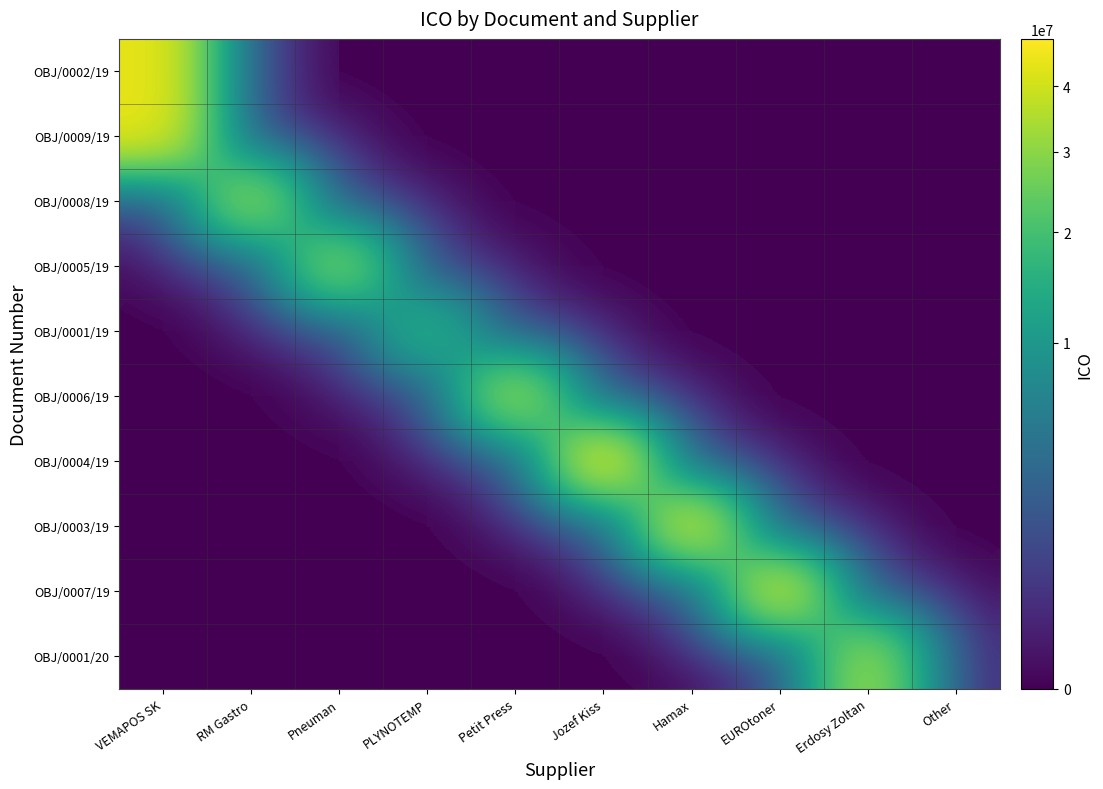

Reading left to right, what are all the values shown in this chart?

OBJ/0002/19: VEMAPOS SK=44504896	RM Gastro=0	Pneuman=0	PLYNOTEMP=0	Petit Press=0	Jozef Kiss=0	Hamax=0	EUROtoner=0	Erdosy Zoltan=0	Other=0
OBJ/0009/19: VEMAPOS SK=44504896	RM Gastro=0	Pneuman=0	PLYNOTEMP=0	Petit Press=0	Jozef Kiss=0	Hamax=0	EUROtoner=0	Erdosy Zoltan=0	Other=0
OBJ/0008/19: VEMAPOS SK=0	RM Gastro=34153004	Pneuman=0	PLYNOTEMP=0	Petit Press=0	Jozef Kiss=0	Hamax=0	EUROtoner=0	Erdosy Zoltan=0	Other=0
OBJ/0005/19: VEMAPOS SK=0	RM Gastro=0	Pneuman=31402135	PLYNOTEMP=0	Petit Press=0	Jozef Kiss=0	Hamax=0	EUROtoner=0	Erdosy Zoltan=0	Other=0
OBJ/0001/19: VEMAPOS SK=0	RM Gastro=0	Pneuman=0	PLYNOTEMP=17369509	Petit Press=0	Jozef Kiss=0	Hamax=0	EUROtoner=0	Erdosy Zoltan=0	Other=0
OBJ/0006/19: VEMAPOS SK=0	RM Gastro=0	Pneuman=0	PLYNOTEMP=0	Petit Press=35790253	Jozef Kiss=0	Hamax=0	EUROtoner=0	Erdosy Zoltan=0	Other=0
OBJ/0004/19: VEMAPOS SK=0	RM Gastro=0	Pneuman=0	PLYNOTEMP=0	Petit Press=0	Jozef Kiss=48342050	Hamax=0	EUROtoner=0	Erdosy Zoltan=0	Other=0
OBJ/0003/19: VEMAPOS SK=0	RM Gastro=0	Pneuman=0	PLYNOTEMP=0	Petit Press=0	Jozef Kiss=0	Hamax=43821057	EUROtoner=0	Erdosy Zoltan=0	Other=0
OBJ/0007/19: VEMAPOS SK=0	RM Gastro=0	Pneuman=0	PLYNOTEMP=0	Petit Press=0	Jozef Kiss=0	Hamax=0	EUROtoner=43892655	Erdosy Zoltan=0	Other=0
OBJ/0001/20: VEMAPOS SK=0	RM Gastro=0	Pneuman=0	PLYNOTEMP=0	Petit Press=0	Jozef Kiss=0	Hamax=0	EUROtoner=0	Erdosy Zoltan=33839956	Other=0